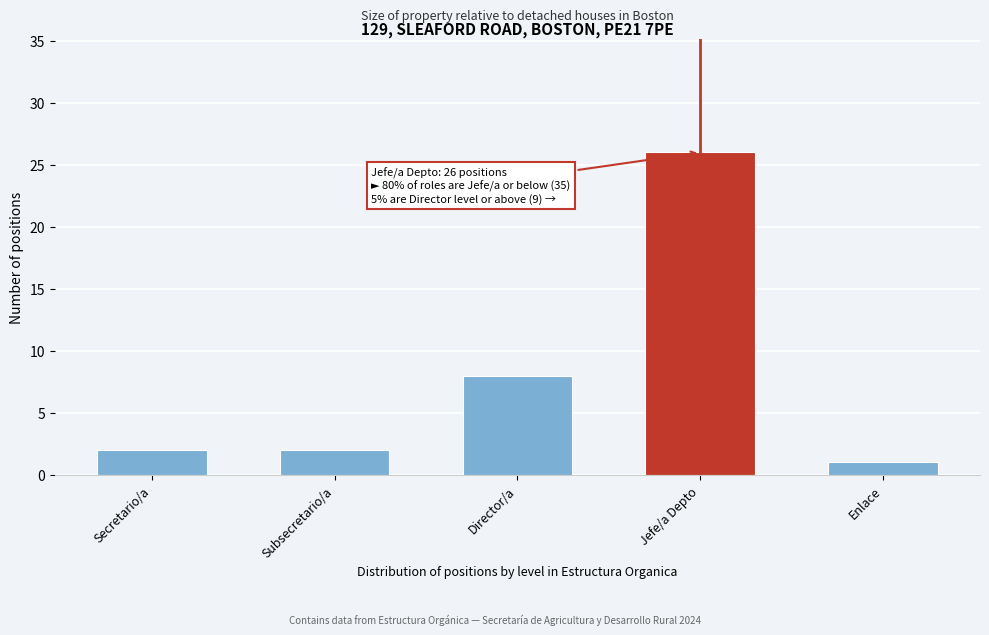

Reading left to right, extract all data points from this chart.

Secretario/a=2	Subsecretario/a=2	Director/a=8	Jefe/a Depto=26	Enlace=1